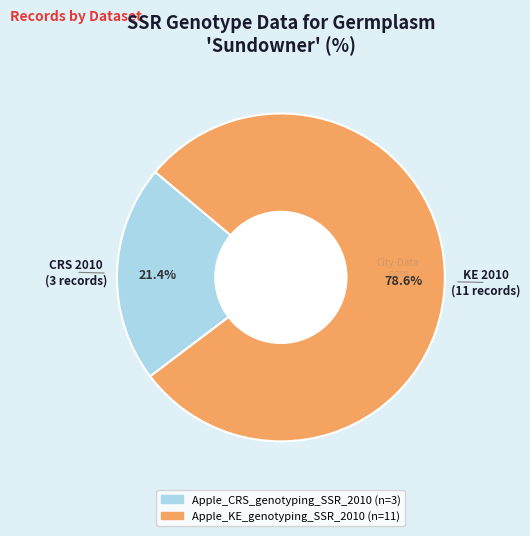

Is there any slice that represents more than half of the pie?

Yes